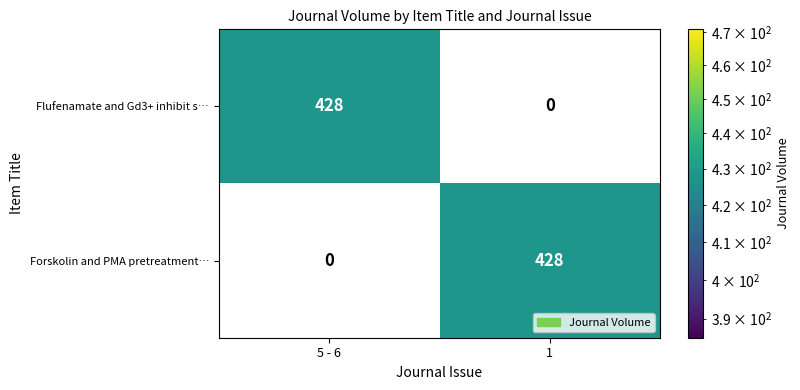

What is the difference between the highest and lowest values at 5 - 6?

428